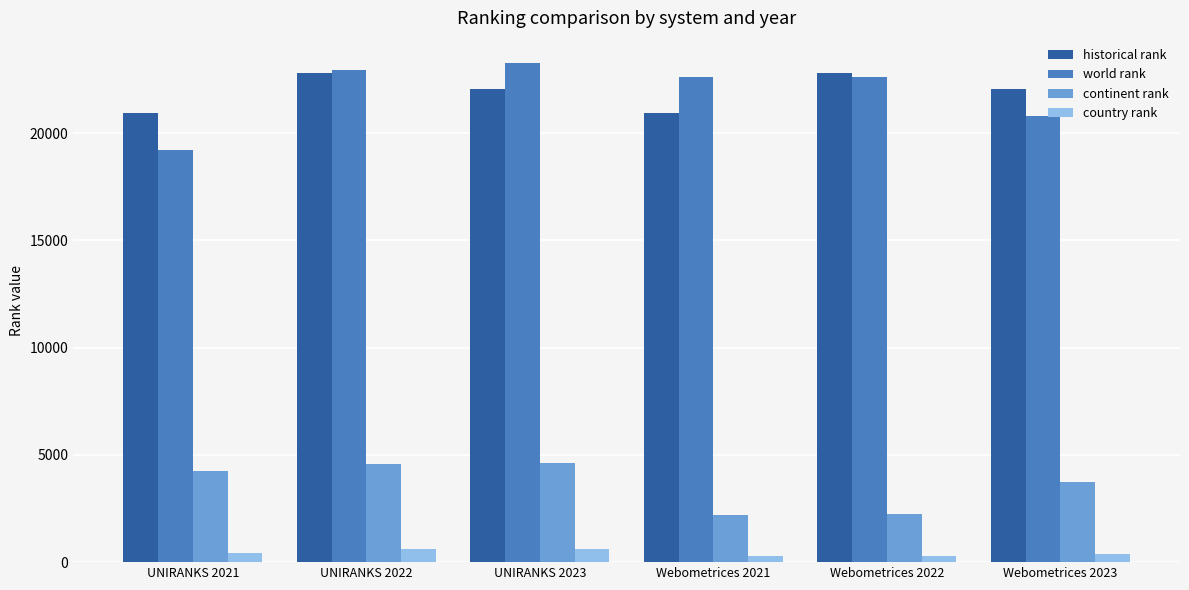

Rank the series at UNIRANKS 2023 from highest to lowest value.

world rank, historical rank, continent rank, country rank